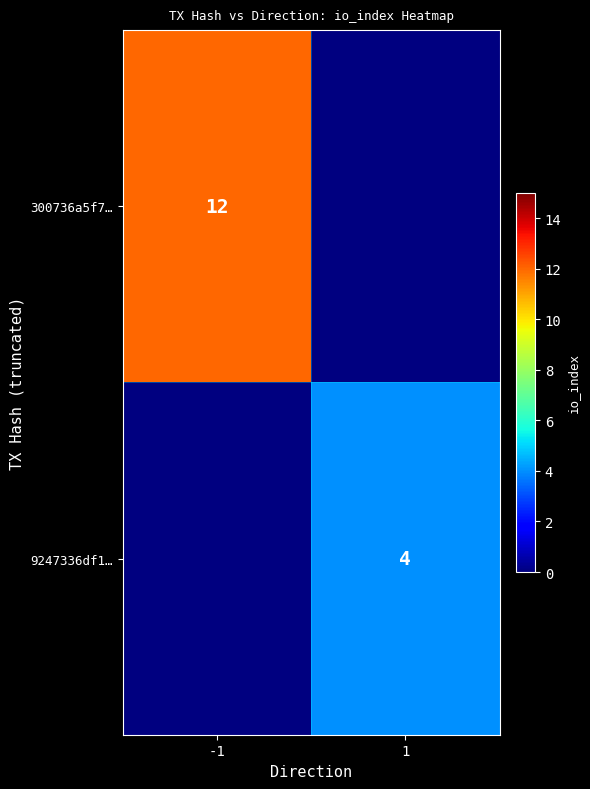

Is it true that 9247336df1… equals 4 at 1?

True